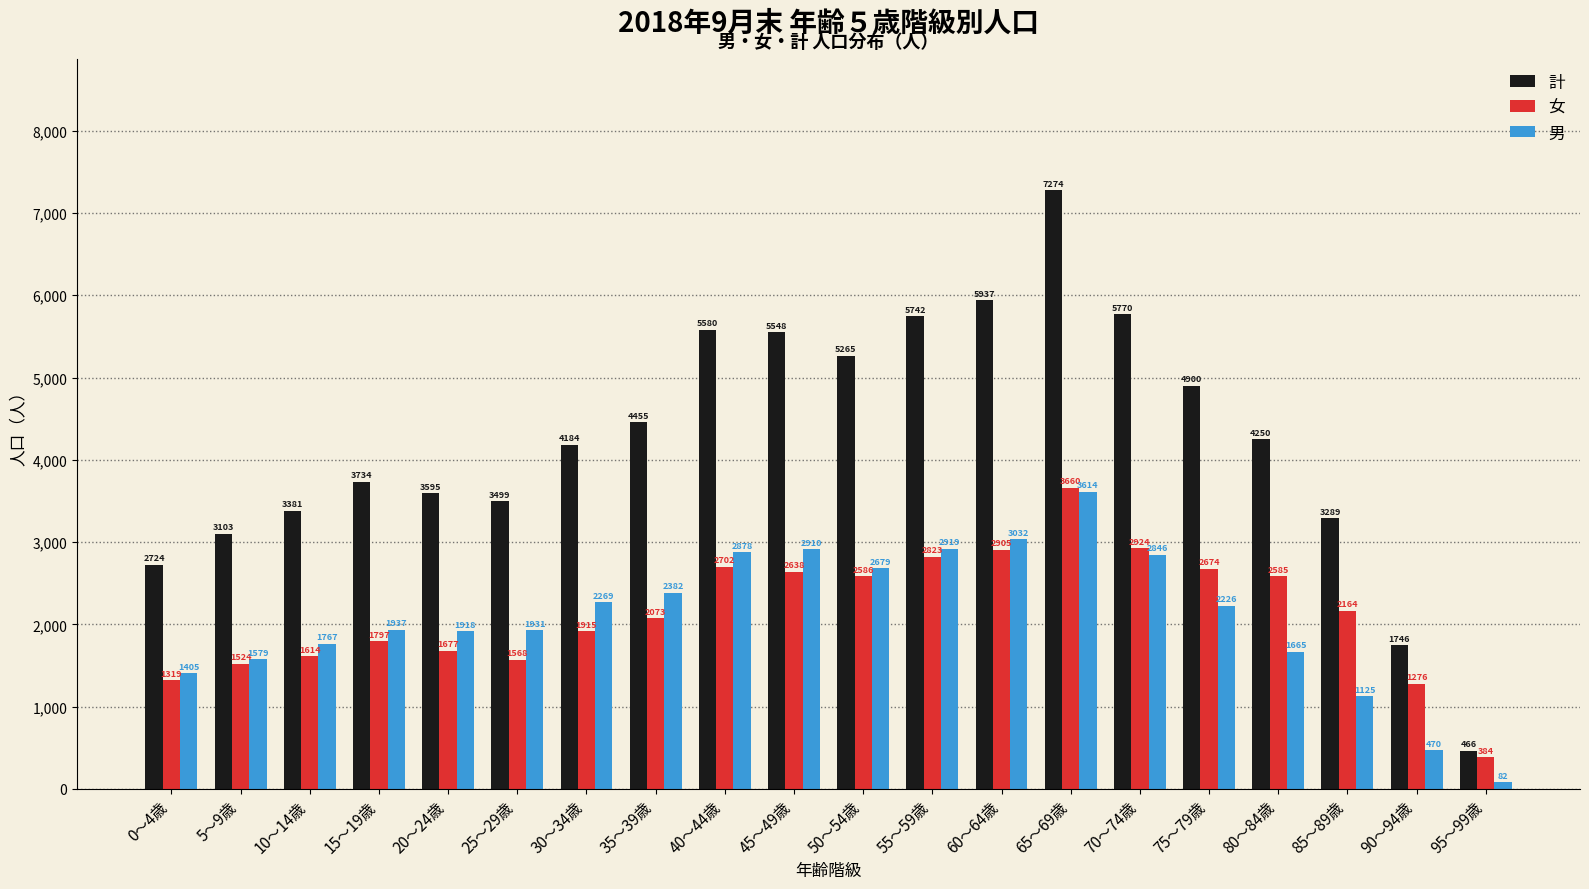

Reading left to right, transcribe all the data shown in this chart.

計: 0～4歳=2724	5～9歳=3103	10～14歳=3381	15～19歳=3734	20～24歳=3595	25～29歳=3499	30～34歳=4184	35～39歳=4455	40～44歳=5580	45～49歳=5548	50～54歳=5265	55～59歳=5742	60～64歳=5937	65～69歳=7274	70～74歳=5770	75～79歳=4900	80～84歳=4250	85～89歳=3289	90～94歳=1746	95～99歳=466
女: 0～4歳=1319	5～9歳=1524	10～14歳=1614	15～19歳=1797	20～24歳=1677	25～29歳=1568	30～34歳=1915	35～39歳=2073	40～44歳=2702	45～49歳=2638	50～54歳=2586	55～59歳=2823	60～64歳=2905	65～69歳=3660	70～74歳=2924	75～79歳=2674	80～84歳=2585	85～89歳=2164	90～94歳=1276	95～99歳=384
男: 0～4歳=1405	5～9歳=1579	10～14歳=1767	15～19歳=1937	20～24歳=1918	25～29歳=1931	30～34歳=2269	35～39歳=2382	40～44歳=2878	45～49歳=2910	50～54歳=2679	55～59歳=2919	60～64歳=3032	65～69歳=3614	70～74歳=2846	75～79歳=2226	80～84歳=1665	85～89歳=1125	90～94歳=470	95～99歳=82